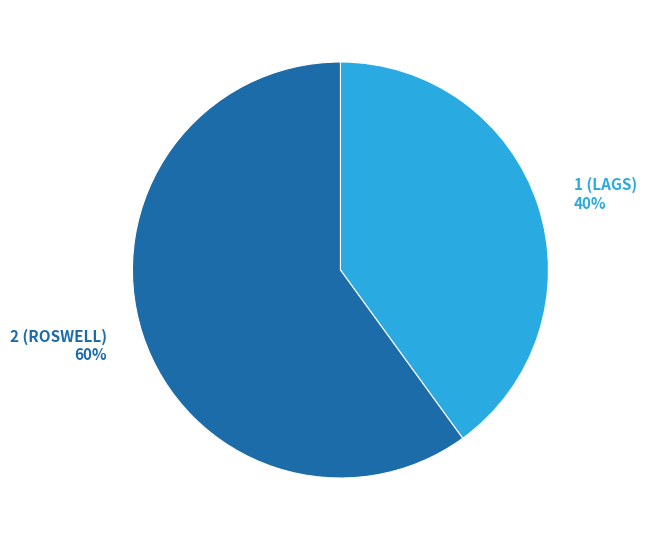

Between 1 (LAGS) 40% and 2 (ROSWELL) 60%, which is larger?

2 (ROSWELL) 60%